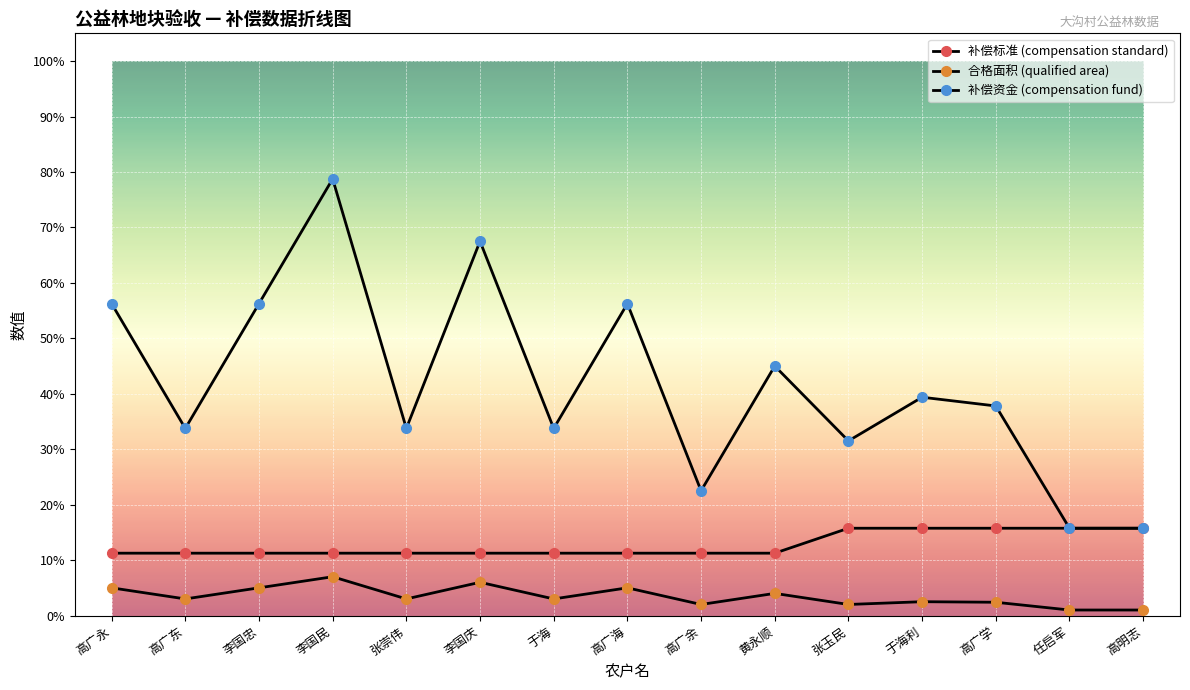

Rank the series by their average value, from highest to lowest.

补偿资金 (compensation fund), 补偿标准 (compensation standard), 合格面积 (qualified area)